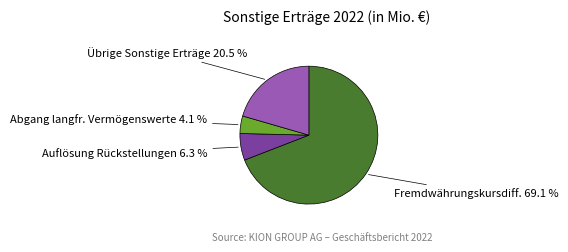

To the nearest percent, what is the difference between the largest and smallest slice percentages?

65%